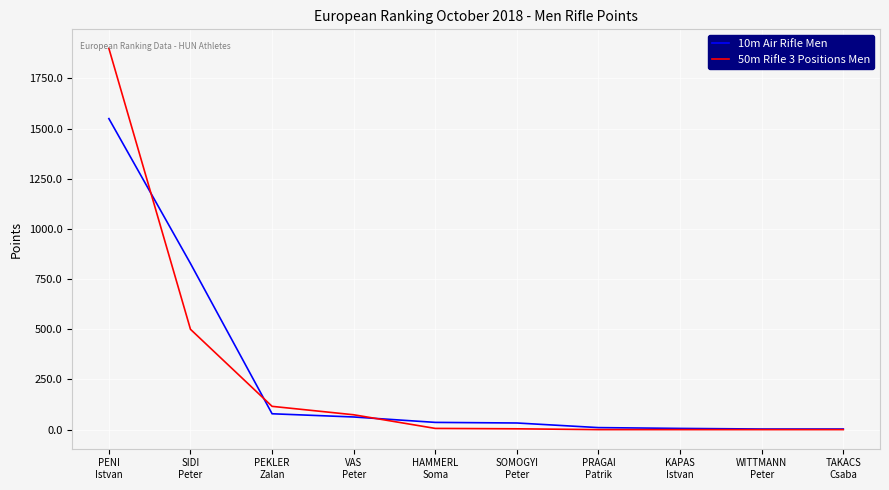

What is the difference between the 50m Rifle 3 Positions Men values at SOMOGYI
Peter and TAKACS
Csaba?

4